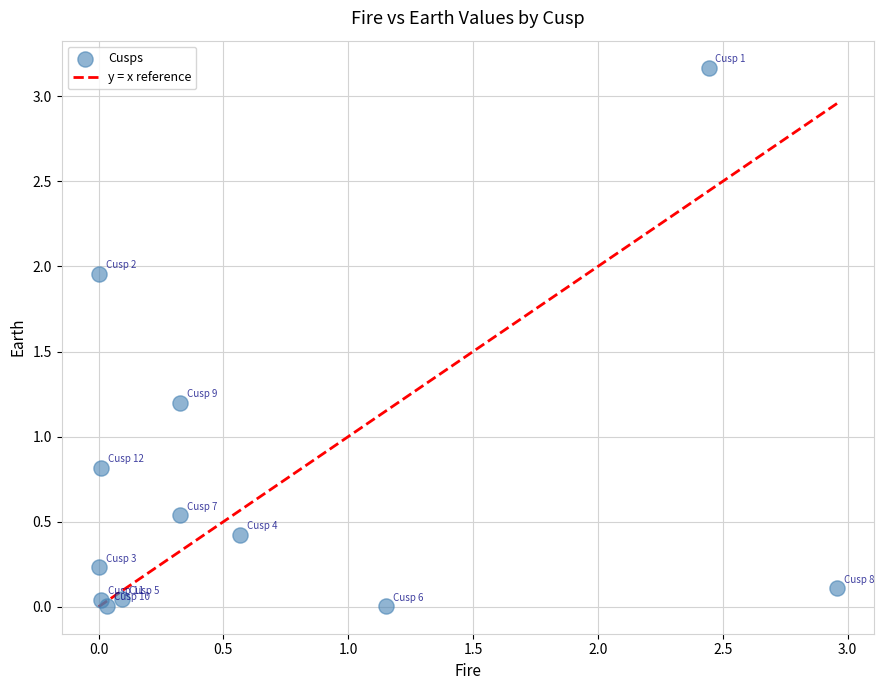

What is the range of Y values (max minus min)?

3.2